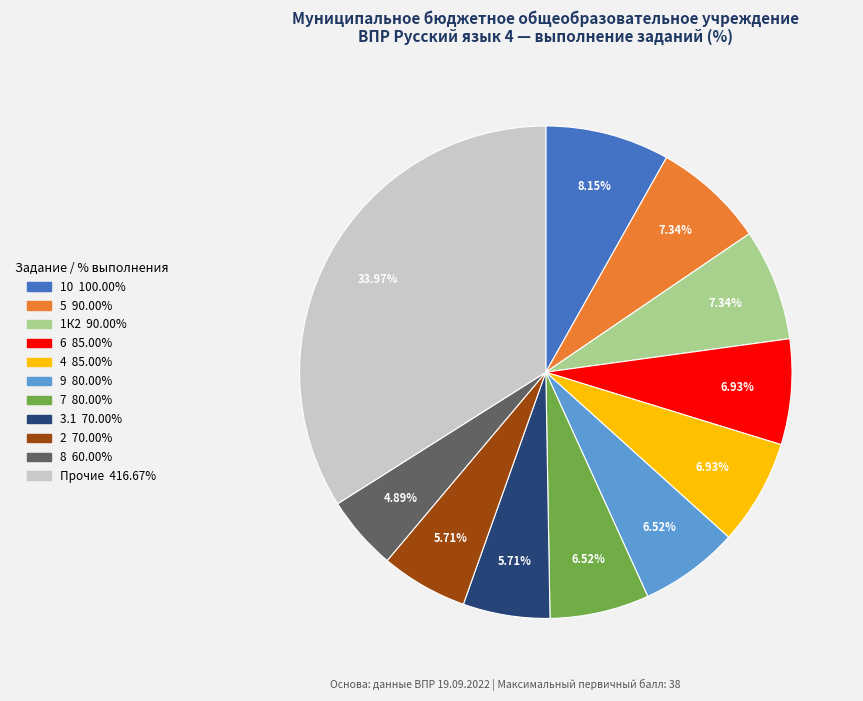

Is there a majority slice in this chart?

No